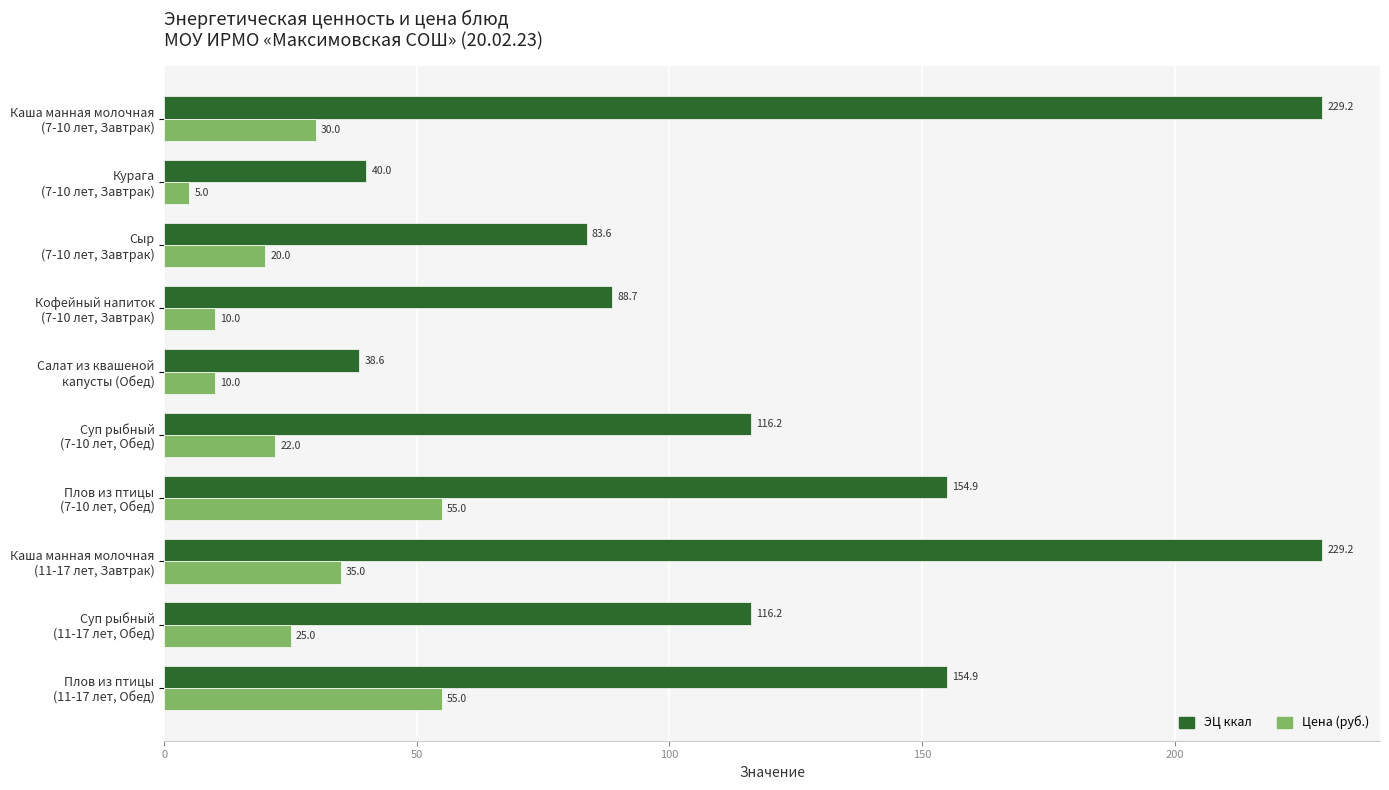

What is the average value of the Цена (руб.) series?

26.7